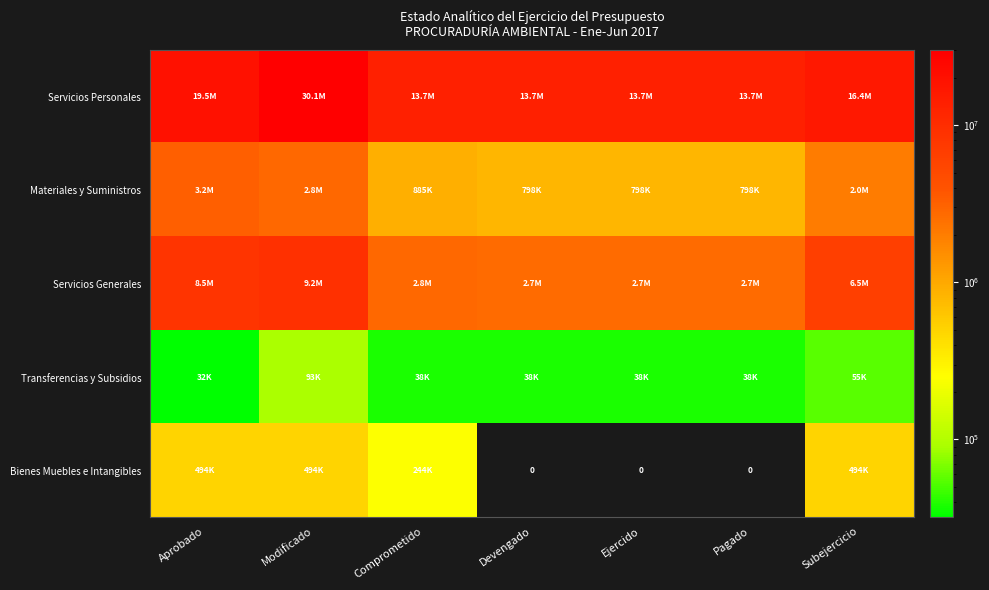

Between Aprobado and Devengado, which series saw the biggest shift?

Servicios Personales